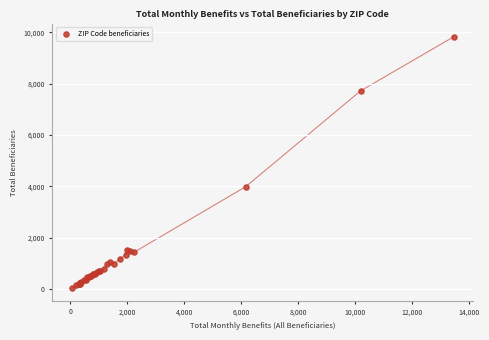

What Y value in the scatter plot is closest to 4932?

3990